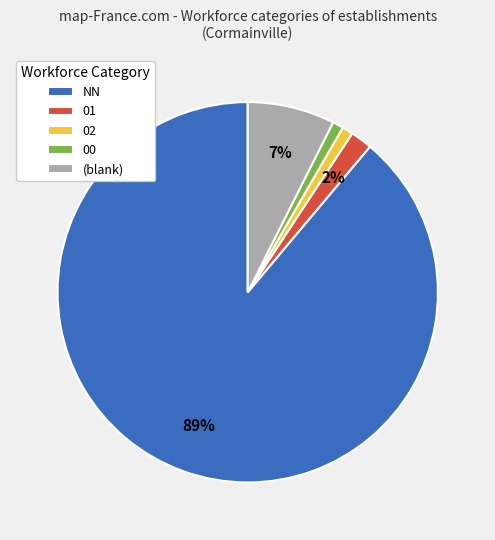

Between 00 and (blank), which is larger?

(blank)